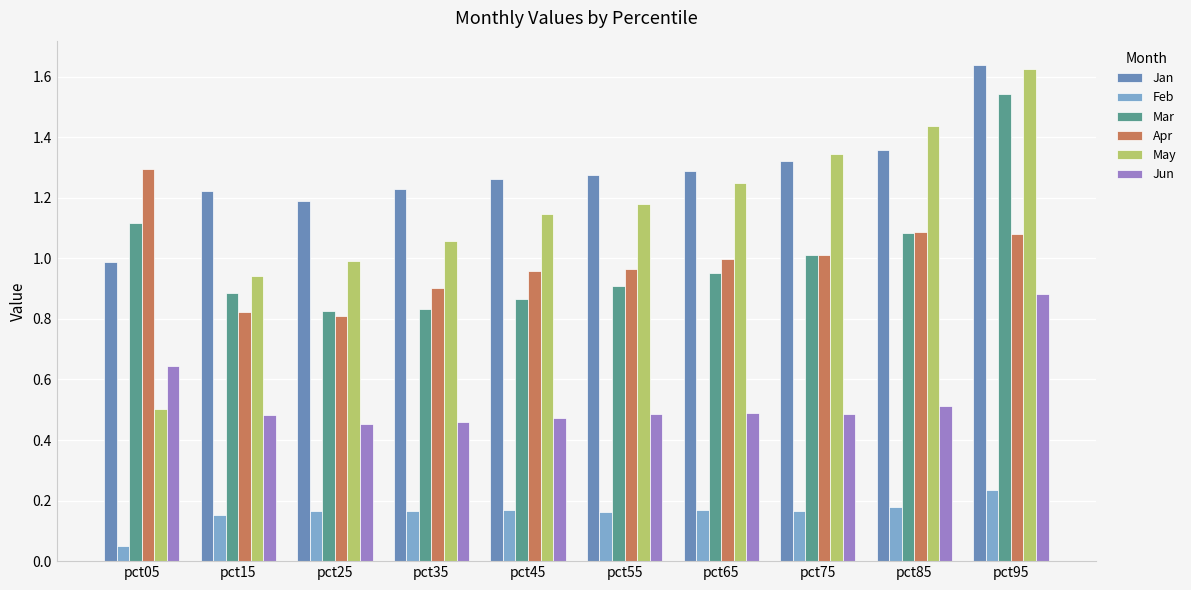

Which series has the widest spread of values?

May